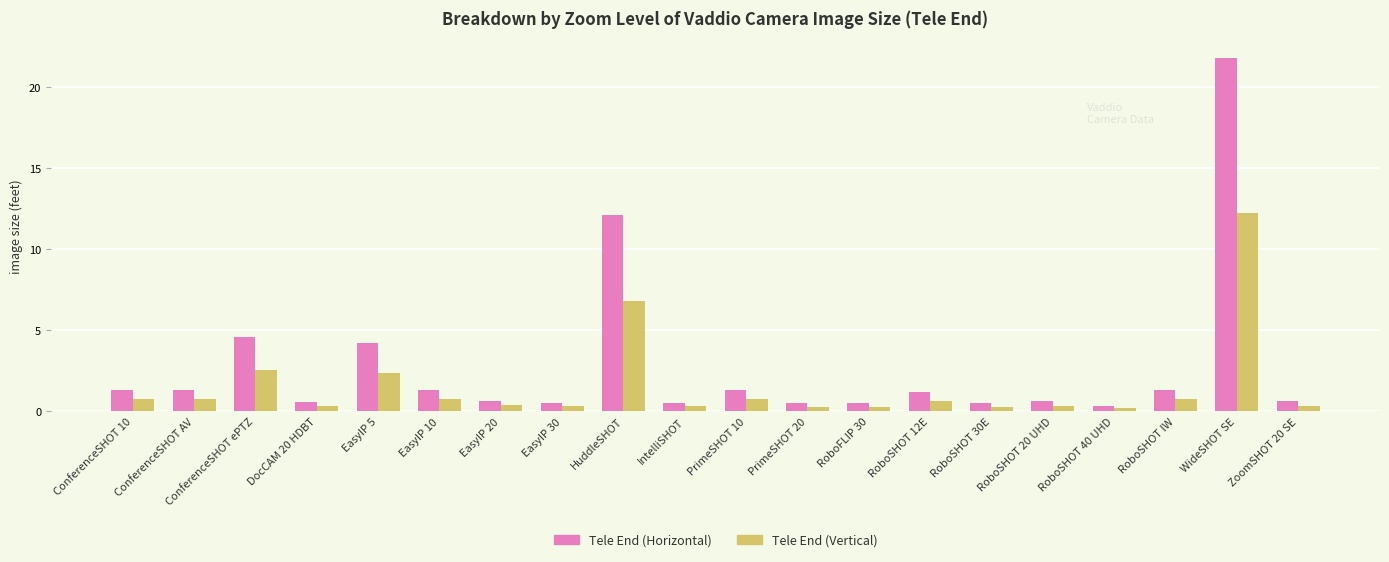

What is the spread (max minus min) of values at PrimeSHOT 20?

0.2